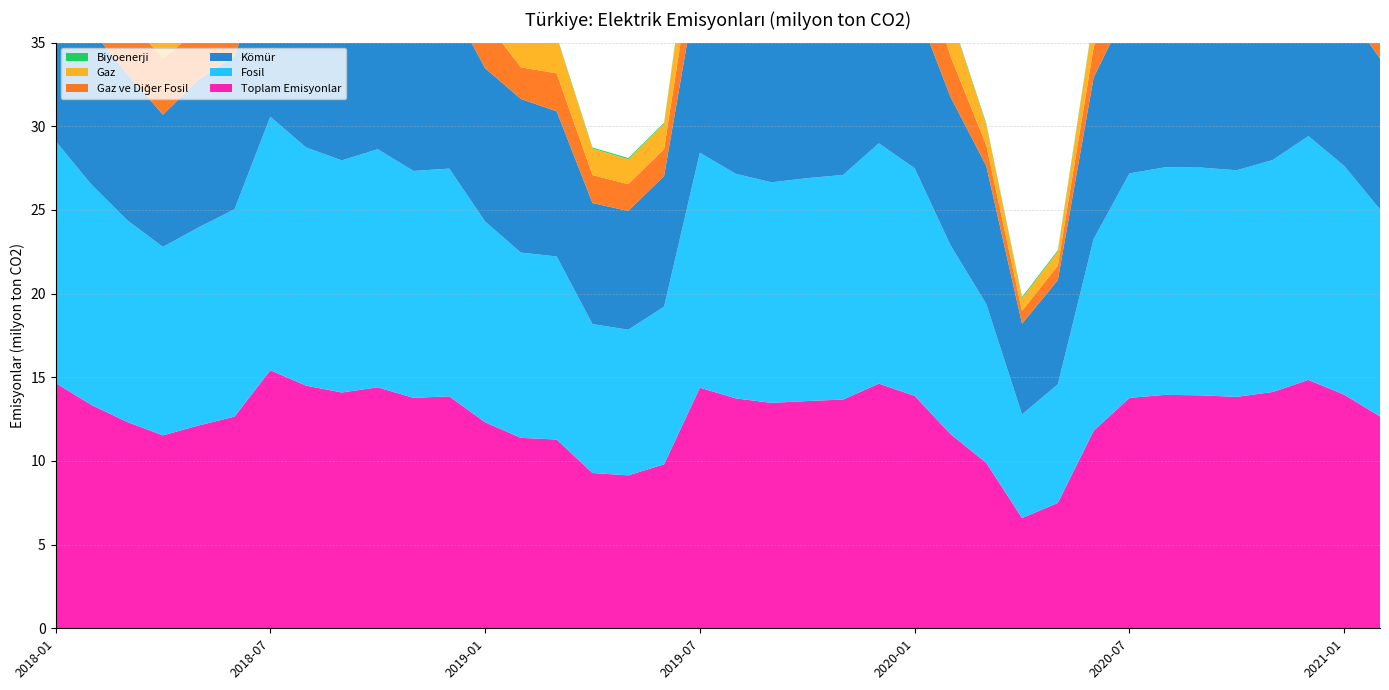

Reading left to right, extract all data points from this chart.

Toplam Emisyonlar: 2018-01=14.7	2018-02=13.3	2018-03=12.3	2018-04=11.5	2018-05=12.1	2018-06=12.7	2018-07=15.4	2018-08=14.5	2018-09=14.1	2018-10=14.4	2018-11=13.8	2018-12=13.9	2019-01=12.3	2019-02=11.4	2019-03=11.3	2019-04=9.3	2019-05=9.1	2019-06=9.8	2019-07=14.4	2019-08=13.7	2019-09=13.5	2019-10=13.6	2019-11=13.7	2019-12=14.6	2020-01=13.9	2020-02=11.6	2020-03=9.9	2020-04=6.6	2020-05=7.5	2020-06=11.8	2020-07=13.8	2020-08=13.9	2020-09=13.9	2020-10=13.8	2020-11=14.1	2020-12=14.8	2021-01=14.0	2021-02=12.7
Kömür: 2018-01=9.8	2018-02=9.2	2018-03=8.7	2018-04=7.9	2018-05=8.8	2018-06=9.2	2018-07=9.7	2018-08=10.2	2018-09=9.3	2018-10=10.1	2018-11=10.0	2018-12=10.0	2019-01=9.2	2019-02=9.2	2019-03=8.7	2019-04=7.2	2019-05=7.1	2019-06=7.8	2019-07=11.0	2019-08=10.7	2019-09=10.6	2019-10=10.9	2019-11=10.6	2019-12=11.2	2020-01=9.8	2020-02=8.9	2020-03=8.2	2020-04=5.4	2020-05=6.2	2020-06=9.7	2020-07=10.1	2020-08=9.9	2020-09=9.5	2020-10=9.4	2020-11=9.7	2020-12=10.1	2021-01=9.5	2021-02=9.0
Fosil: 2018-01=14.5	2018-02=13.2	2018-03=12.1	2018-04=11.3	2018-05=11.8	2018-06=12.4	2018-07=15.2	2018-08=14.2	2018-09=13.9	2018-10=14.2	2018-11=13.6	2018-12=13.6	2019-01=12.0	2019-02=11.1	2019-03=10.9	2019-04=8.9	2019-05=8.7	2019-06=9.4	2019-07=14.0	2019-08=13.4	2019-09=13.2	2019-10=13.3	2019-11=13.4	2019-12=14.4	2020-01=13.6	2020-02=11.3	2020-03=9.5	2020-04=6.2	2020-05=7.1	2020-06=11.5	2020-07=13.4	2020-08=13.6	2020-09=13.6	2020-10=13.5	2020-11=13.9	2020-12=14.6	2021-01=13.7	2021-02=12.4
Gaz: 2018-01=4.6	2018-02=3.9	2018-03=3.2	2018-04=3.3	2018-05=2.9	2018-06=3.1	2018-07=5.4	2018-08=3.9	2018-09=4.4	2018-10=4.0	2018-11=3.5	2018-12=3.5	2019-01=2.7	2019-02=1.8	2019-03=2.2	2019-04=1.6	2019-05=1.5	2019-06=1.5	2019-07=3.0	2019-08=2.7	2019-09=2.5	2019-10=2.4	2019-11=2.8	2019-12=3.1	2020-01=3.7	2020-02=2.4	2020-03=1.2	2020-04=0.8	2020-05=0.8	2020-06=1.8	2020-07=3.3	2020-08=3.7	2020-09=4.1	2020-10=4.1	2020-11=4.2	2020-12=4.5	2021-01=4.2	2021-02=3.3
Gaz ve Diğer Fosil: 2018-01=4.7	2018-02=3.9	2018-03=3.3	2018-04=3.4	2018-05=3.0	2018-06=3.2	2018-07=5.5	2018-08=4.0	2018-09=4.5	2018-10=4.1	2018-11=3.5	2018-12=3.6	2019-01=2.8	2019-02=1.9	2019-03=2.3	2019-04=1.7	2019-05=1.6	2019-06=1.6	2019-07=3.1	2019-08=2.7	2019-09=2.5	2019-10=2.5	2019-11=2.8	2019-12=3.2	2020-01=3.8	2020-02=2.4	2020-03=1.2	2020-04=0.8	2020-05=0.9	2020-06=1.8	2020-07=3.3	2020-08=3.7	2020-09=4.1	2020-10=4.2	2020-11=4.2	2020-12=4.5	2021-01=4.2	2021-02=3.4
Biyoenerji: 2018-01=0.0	2018-02=0.0	2018-03=0.1	2018-04=0.1	2018-05=0.1	2018-06=0.1	2018-07=0.1	2018-08=0.1	2018-09=0.1	2018-10=0.1	2018-11=0.1	2018-12=0.1	2019-01=0.1	2019-02=0.1	2019-03=0.1	2019-04=0.1	2019-05=0.1	2019-06=0.1	2019-07=0.1	2019-08=0.1	2019-09=0.1	2019-10=0.1	2019-11=0.1	2019-12=0.1	2020-01=0.1	2020-02=0.1	2020-03=0.1	2020-04=0.1	2020-05=0.1	2020-06=0.1	2020-07=0.1	2020-08=0.1	2020-09=0.1	2020-10=0.1	2020-11=0.1	2020-12=0.1	2021-01=0.1	2021-02=0.1